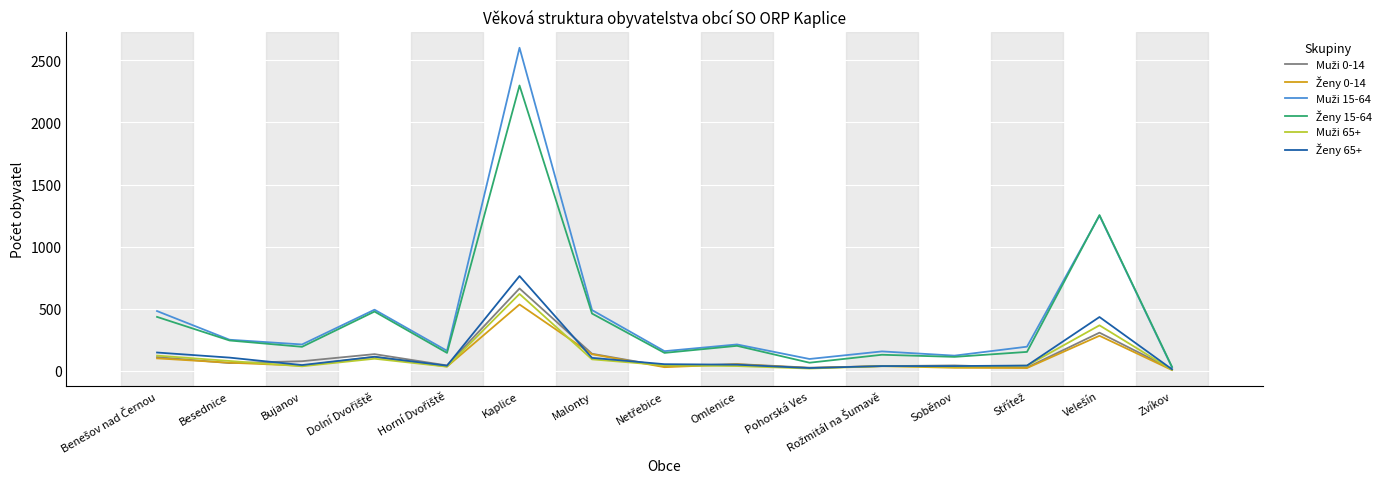

What is the total value across all series at Malonty?

1416